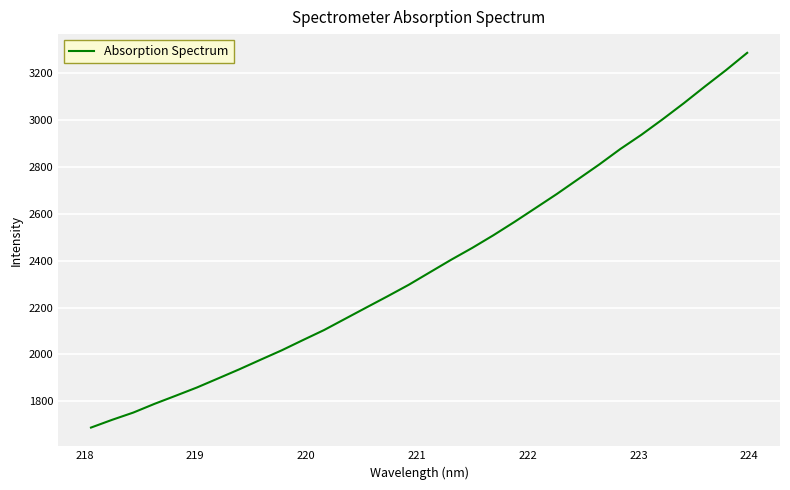

What is the greatest value displayed?

3285.8